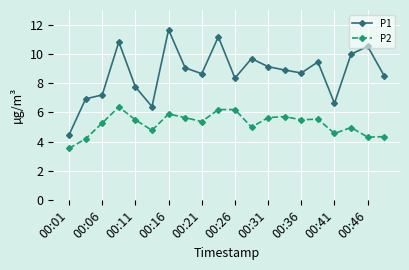

Which series has the largest range (max minus min)?

P1